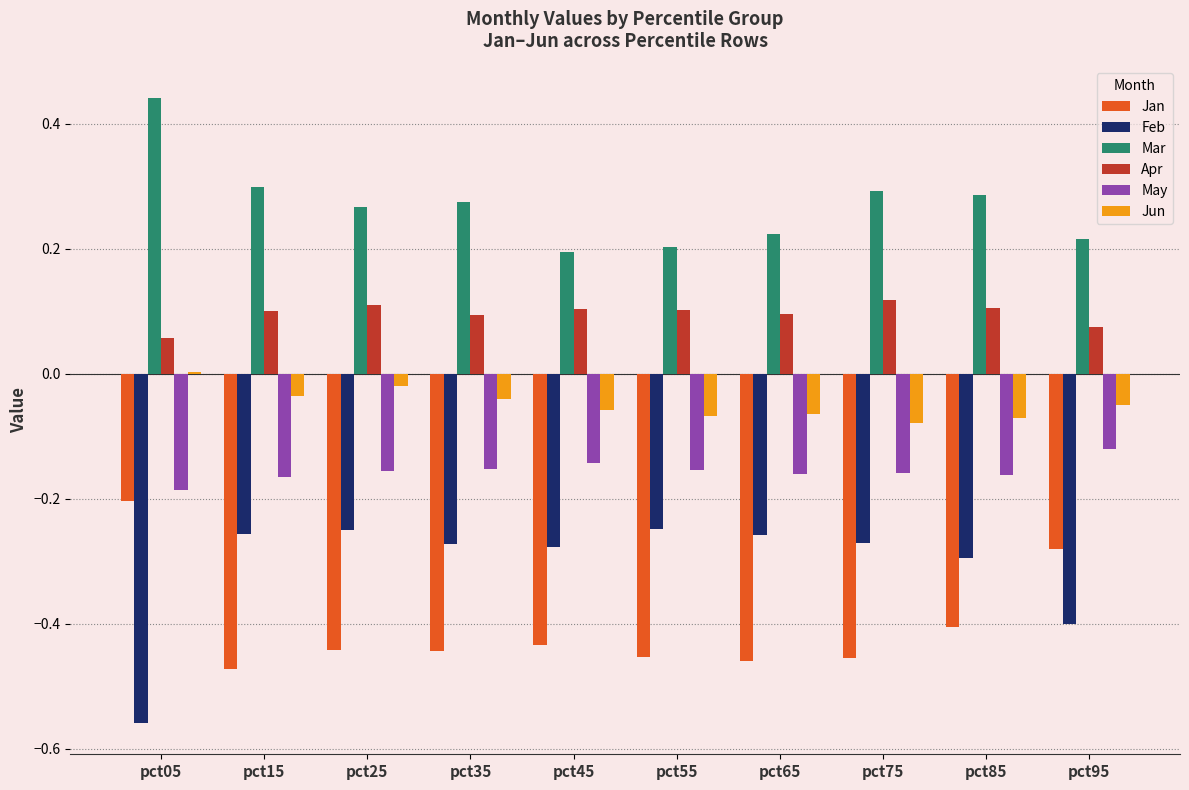

Which series has the largest total across all categories?

Mar